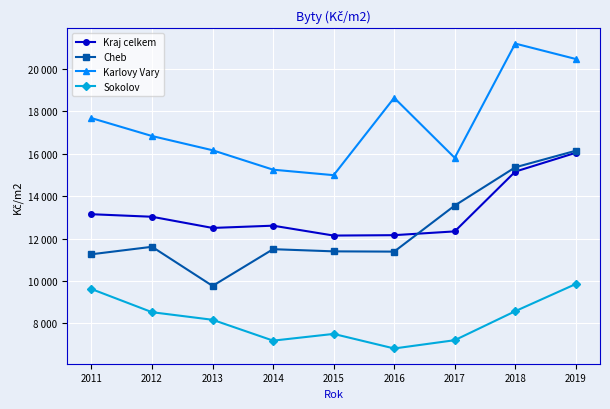

Is this an area chart (filled region under the line)?

No